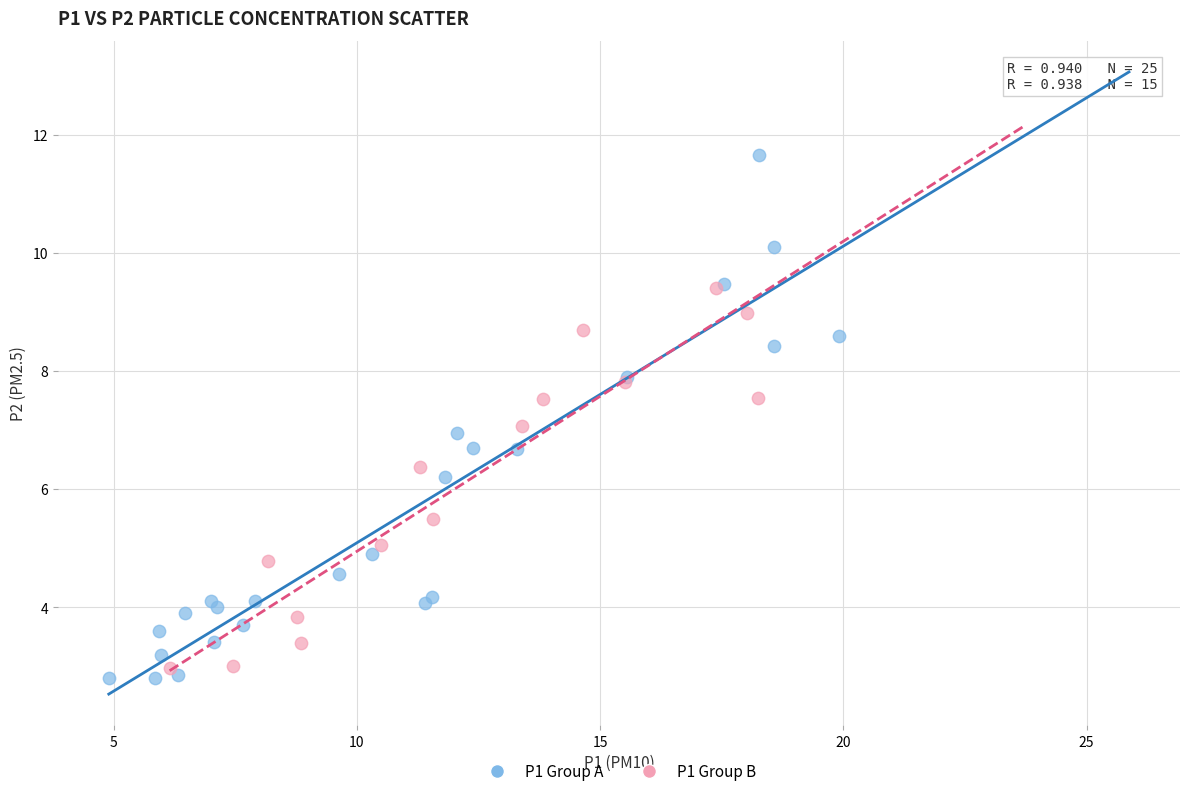

Which series contains the highest Y value?

P1 Group A